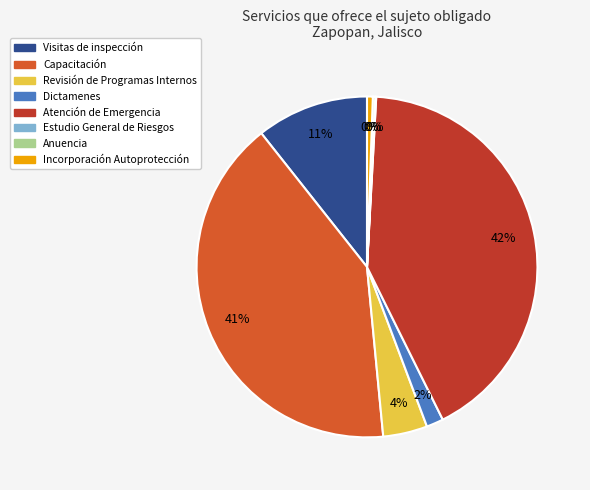

What percentage do Atención de Servicios de Emergencia and Capacitación together represent?

82.7%